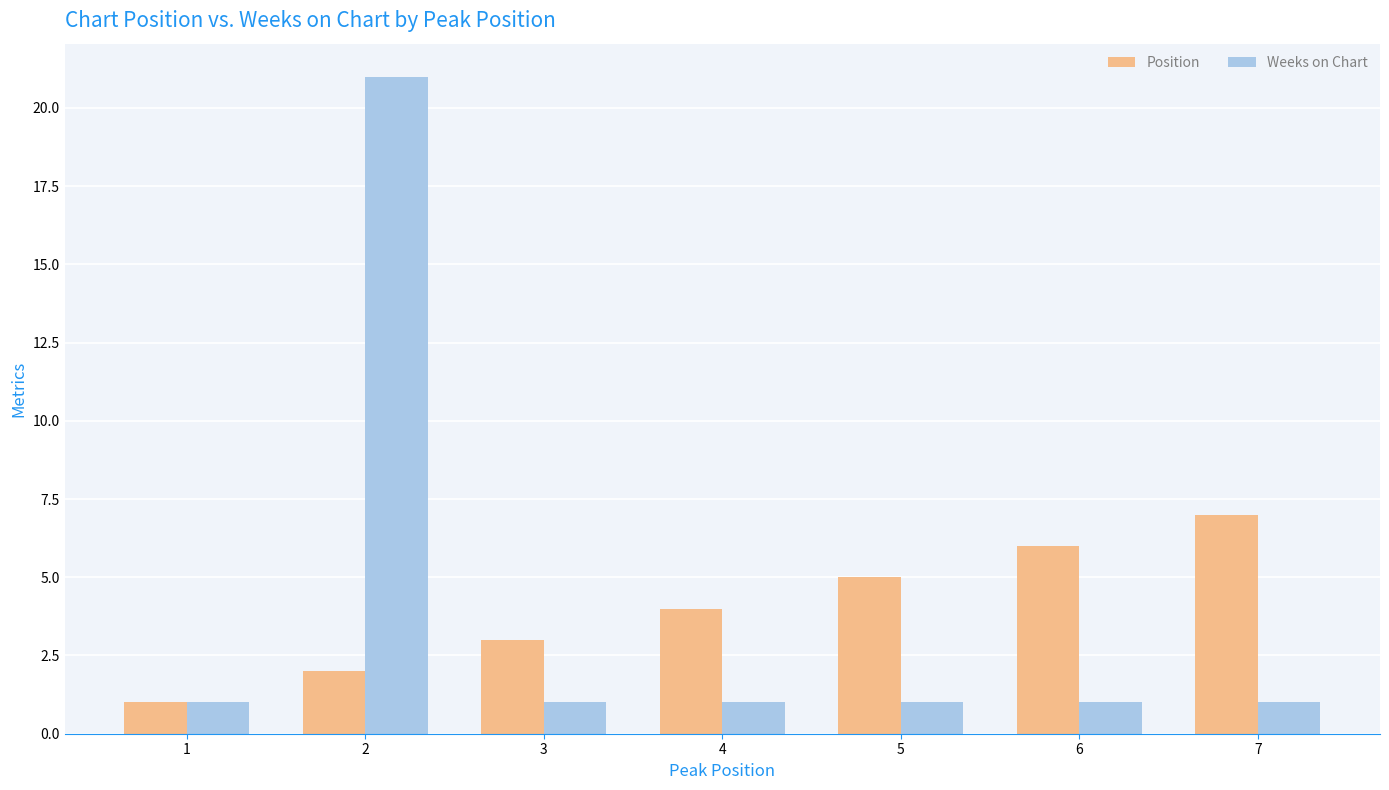

What is the maximum value shown in the chart?

21